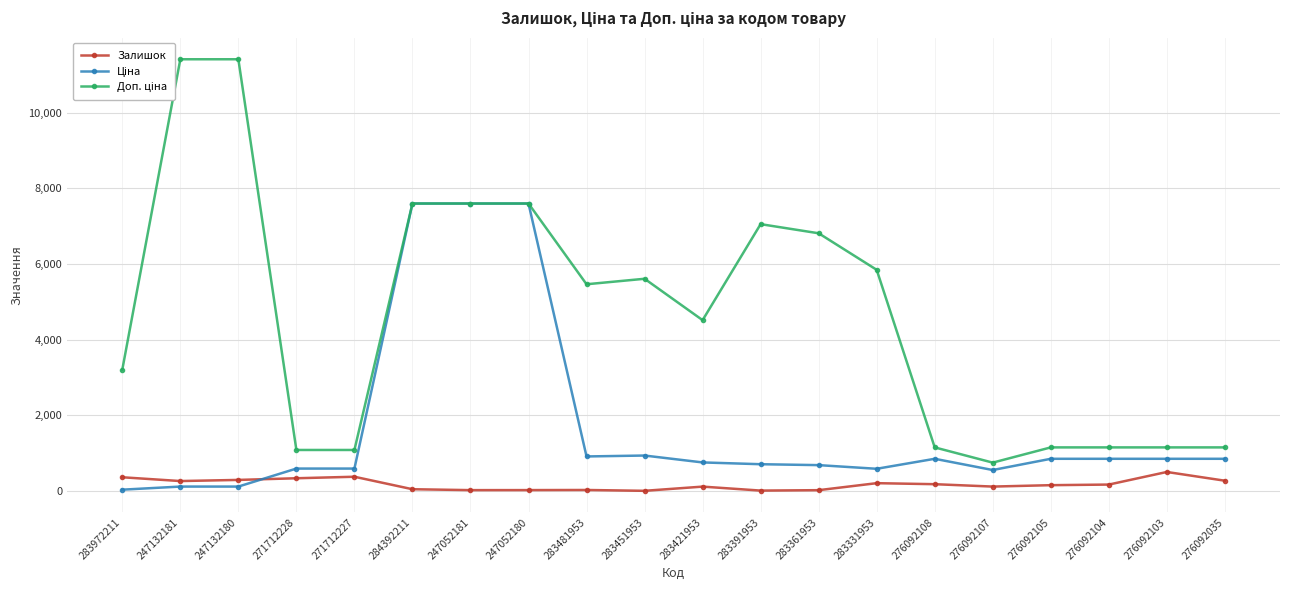

What is the approximate value of Залишок at 276092108?

177.0